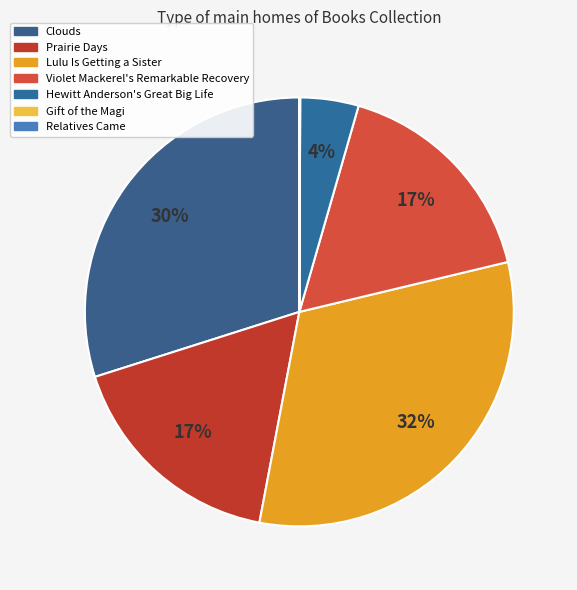

Is it true that Lulu Is Getting a Sister is 32% of the pie?

True